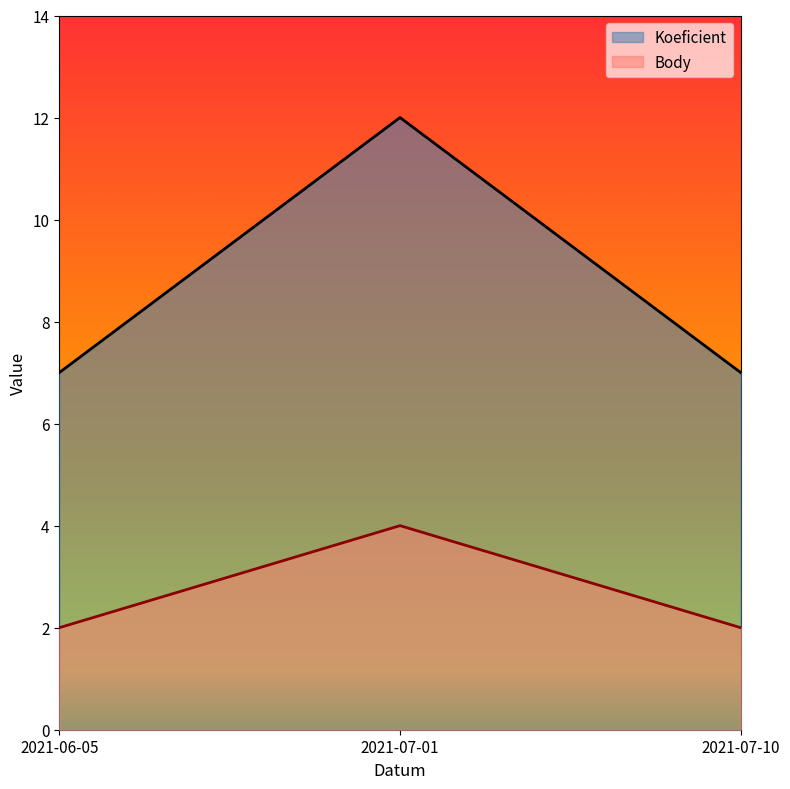

At how many categories does at least one series exceed 7?

1